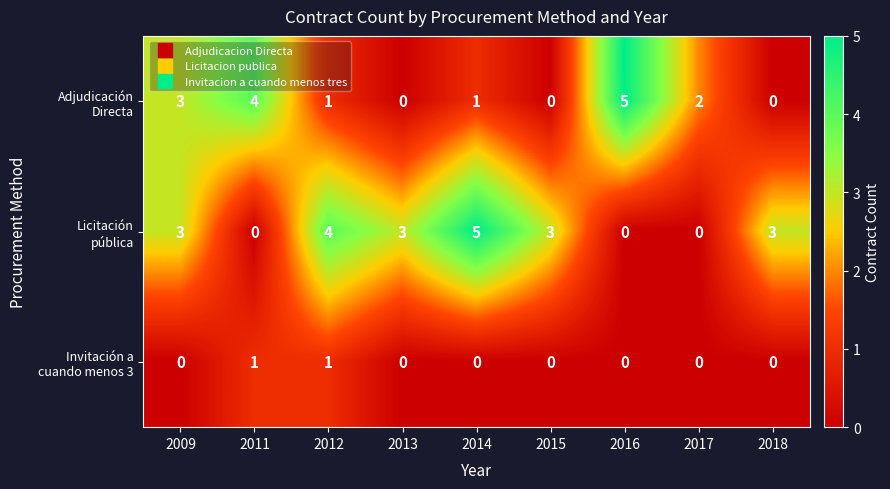

What is the total value across all series at 2009?

6